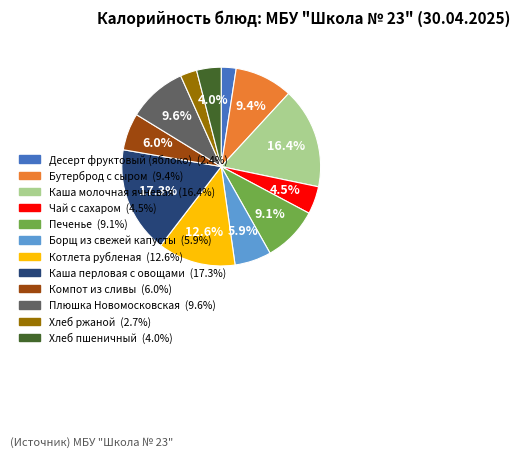

Does any single category account for the majority?

No